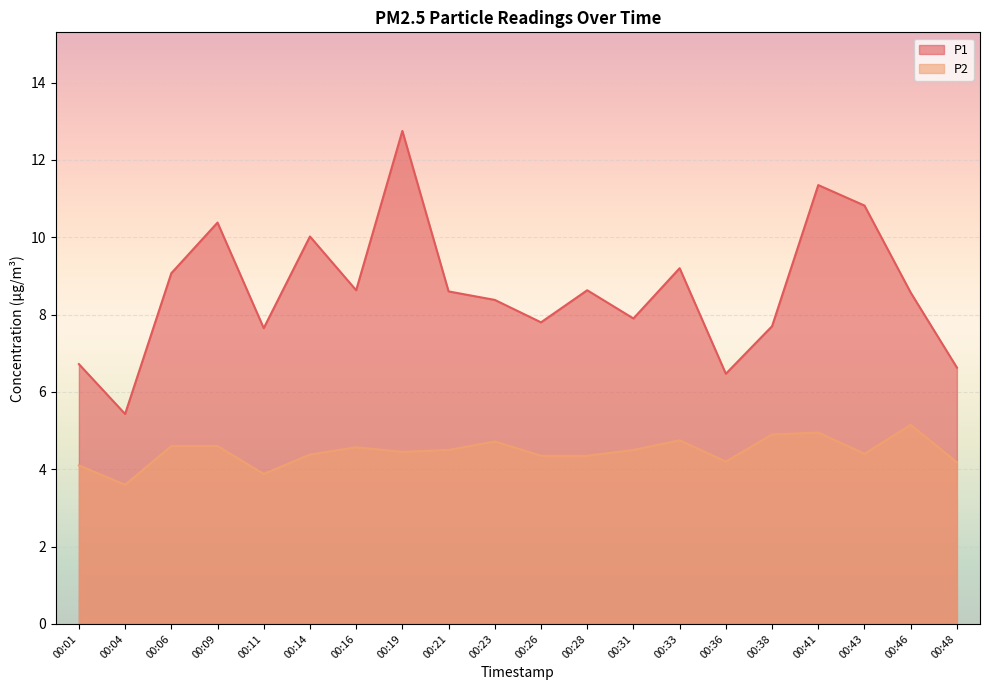

What are all the series names shown in the legend?

P1, P2